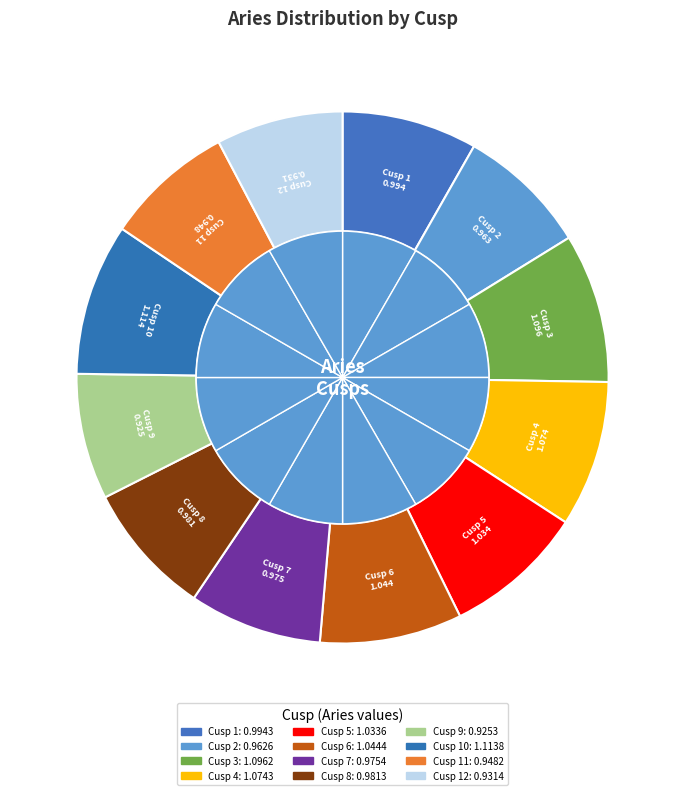

To the nearest percent, what percentage of the pie is Cusp 2?

8%